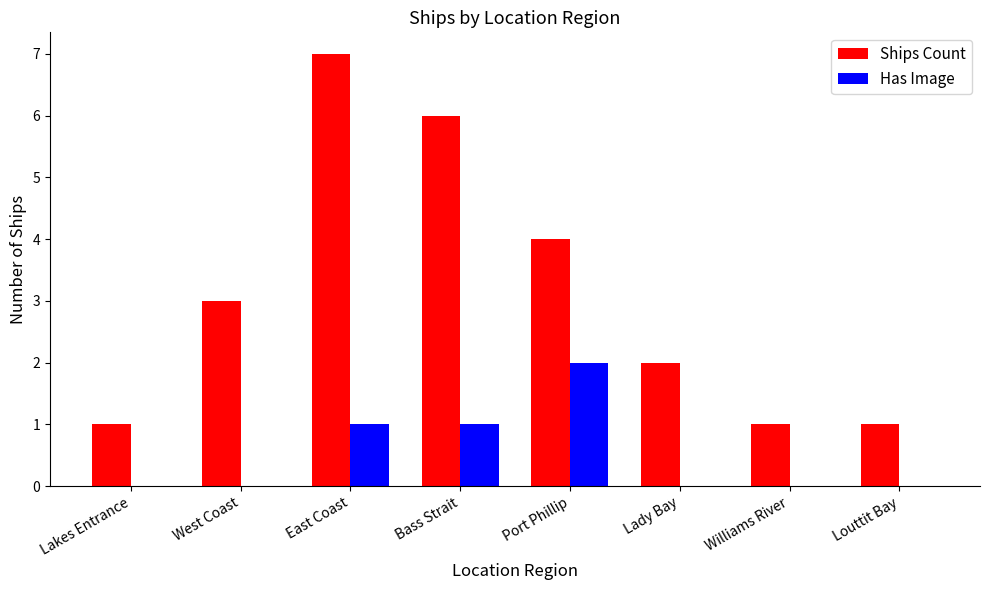

Between Port Phillip and Louttit Bay, which series saw the biggest shift?

Ships Count